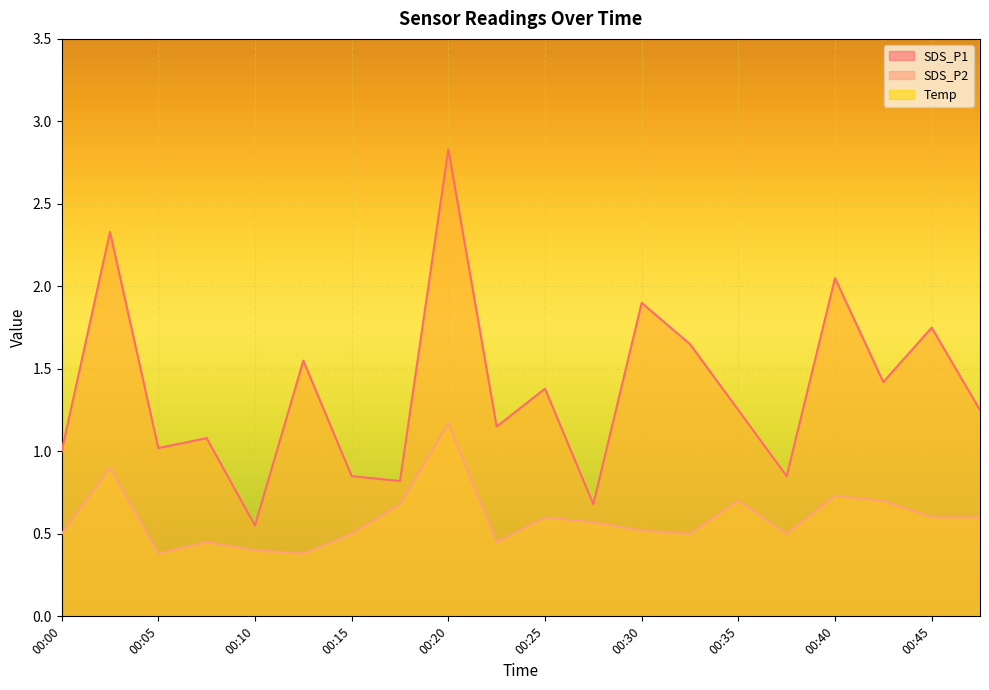

At how many categories does at least one series exceed 5?

20